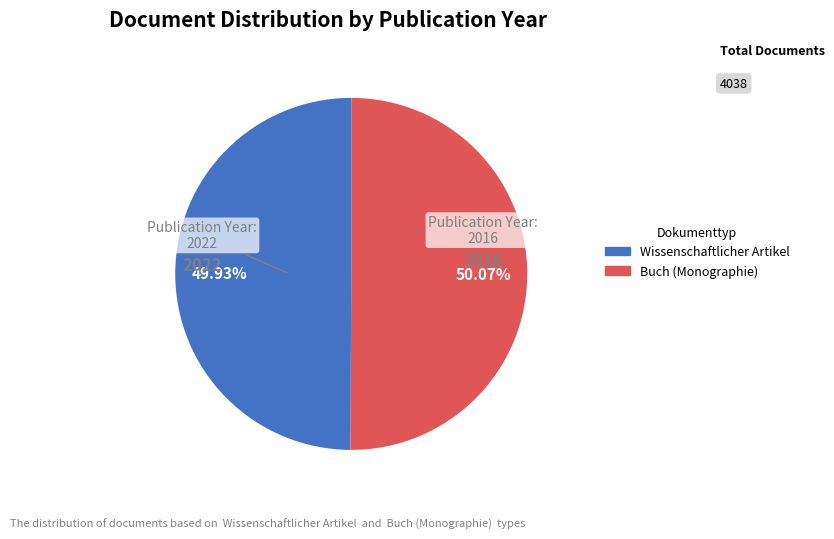

Is there a majority slice in this chart?

Yes